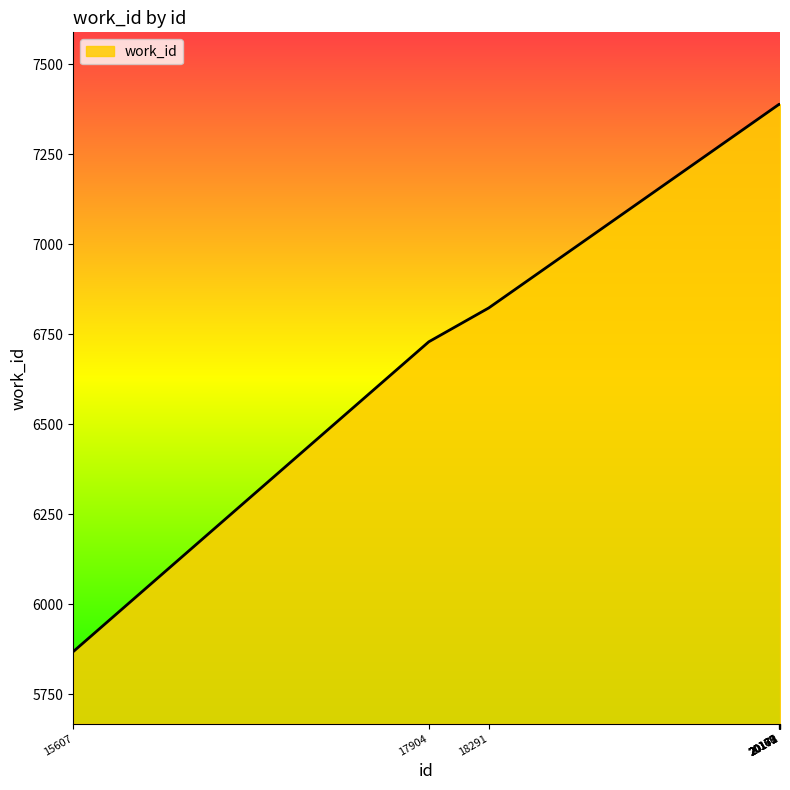

What is the difference between the values at 20167 and 17904?

660